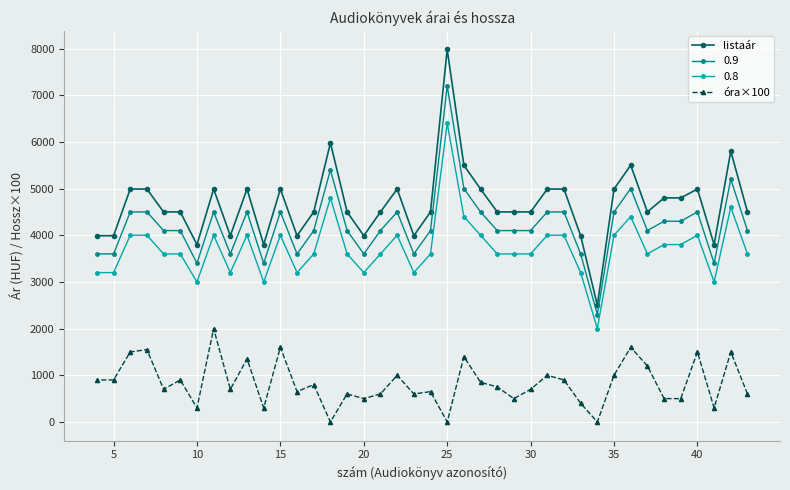

At which category is the sum across all series the highest?

25